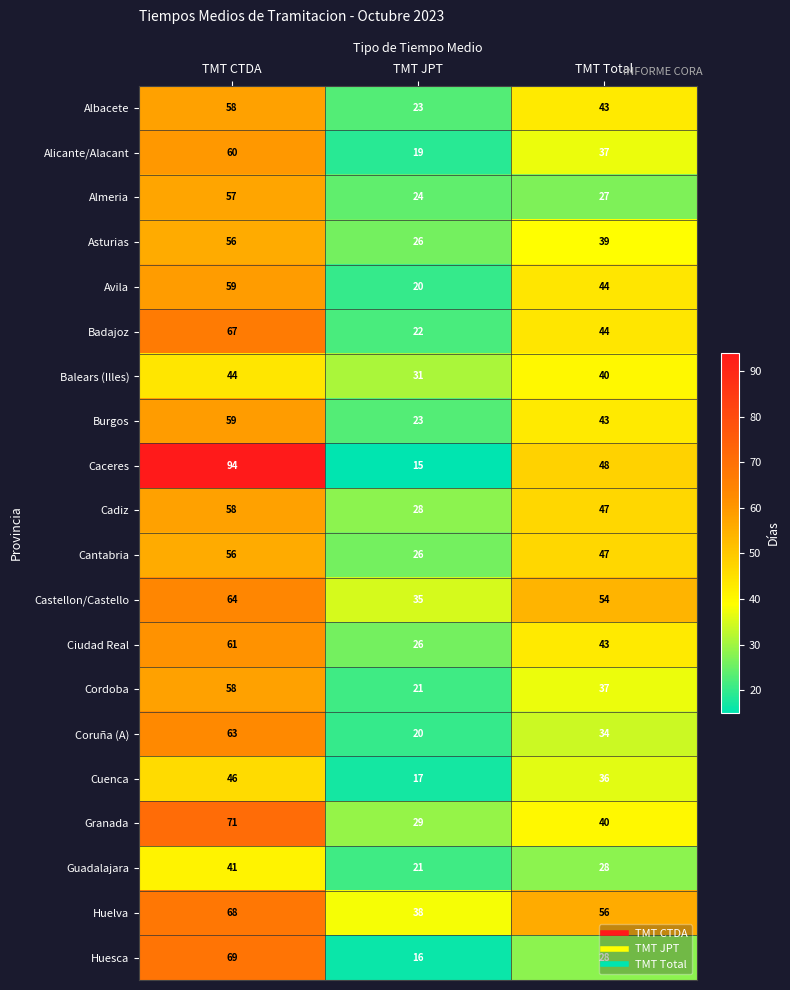

What is the difference between the highest and lowest values at TMT CTDA?

53